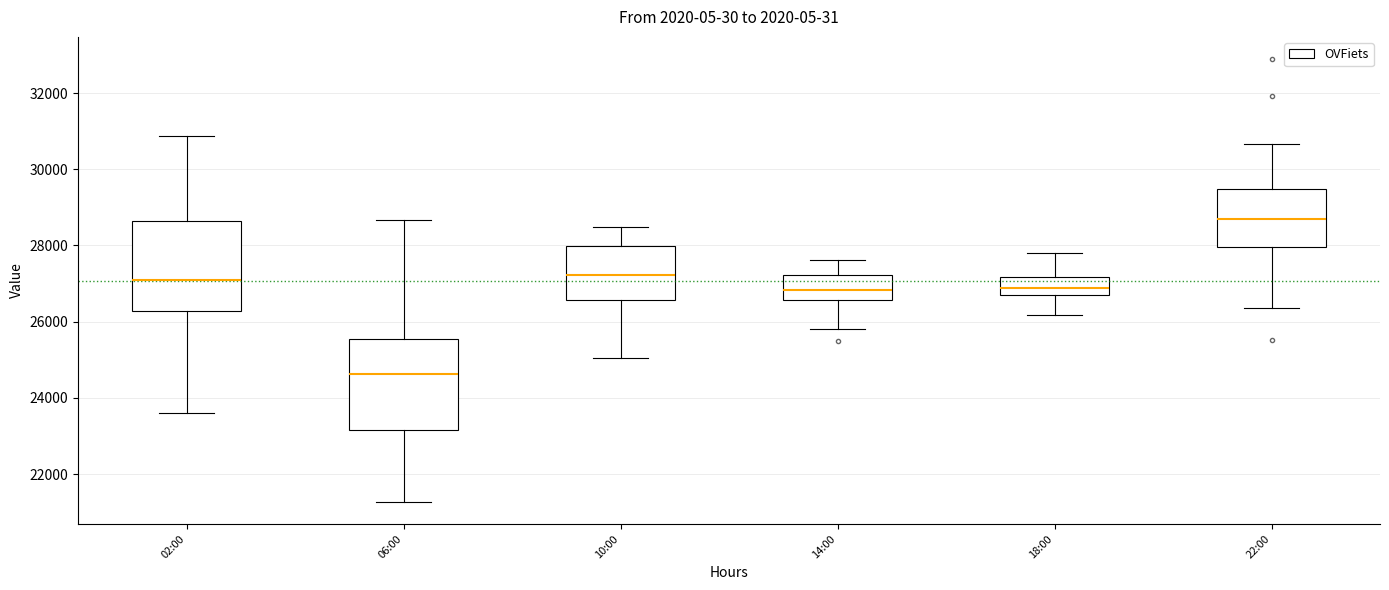

Reading left to right, transcribe this box plot: for each box, give where its median line is, the range the box spans, and where its two whiskers end, as read against the y-axis. The values are not printed on the chart, so give them approximately, as read against the axis.

02:00: median 27000, box 26200 to 28600, whiskers 23600 to 30800
06:00: median 24600, box 23200 to 25600, whiskers 21200 to 28600
10:00: median 27200, box 26600 to 28000, whiskers 25000 to 28400
14:00: median 26800, box 26600 to 27200, whiskers 25800 to 27600
18:00: median 26800 (inside the box), box 26800 to 27200, whiskers 26200 to 27800
22:00: median 28600, box 28000 to 29400, whiskers 26400 to 30600